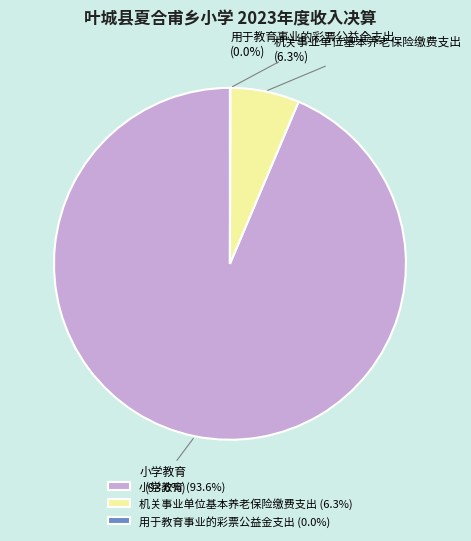

The 小学教育 slice represents 94% of the pie. True or false?

True